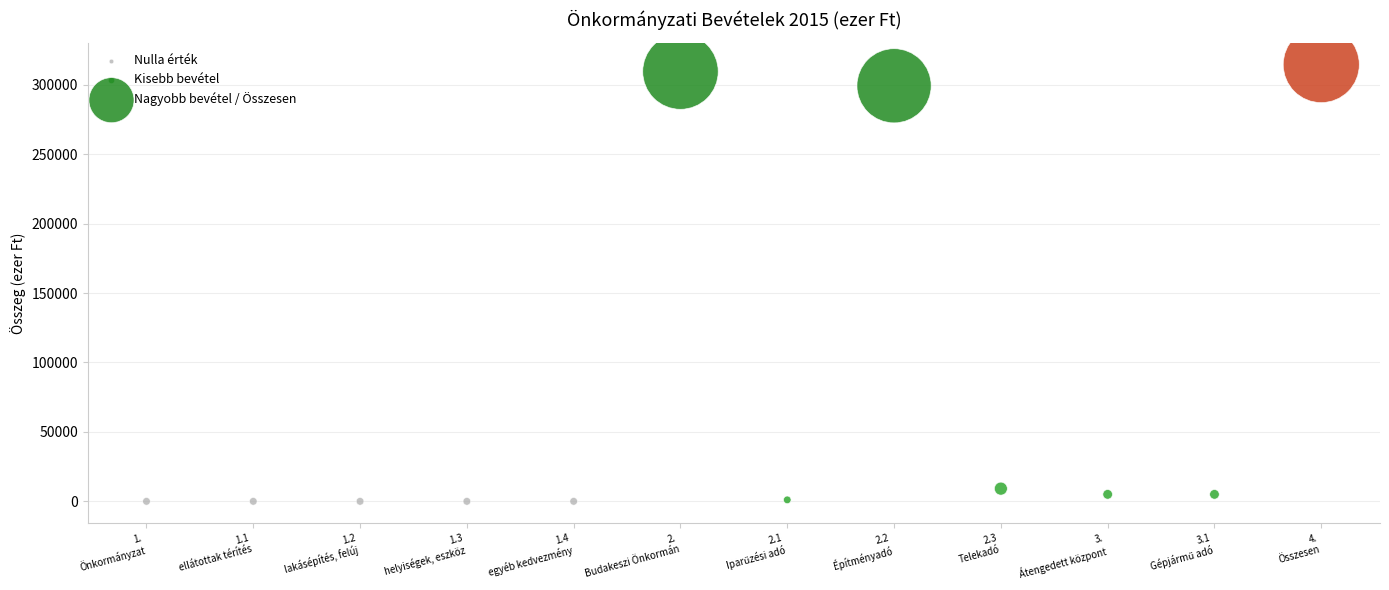

What are all the series names shown in the legend?

Nulla érték, Kisebb bevétel, Nagyobb bevétel / Összesen